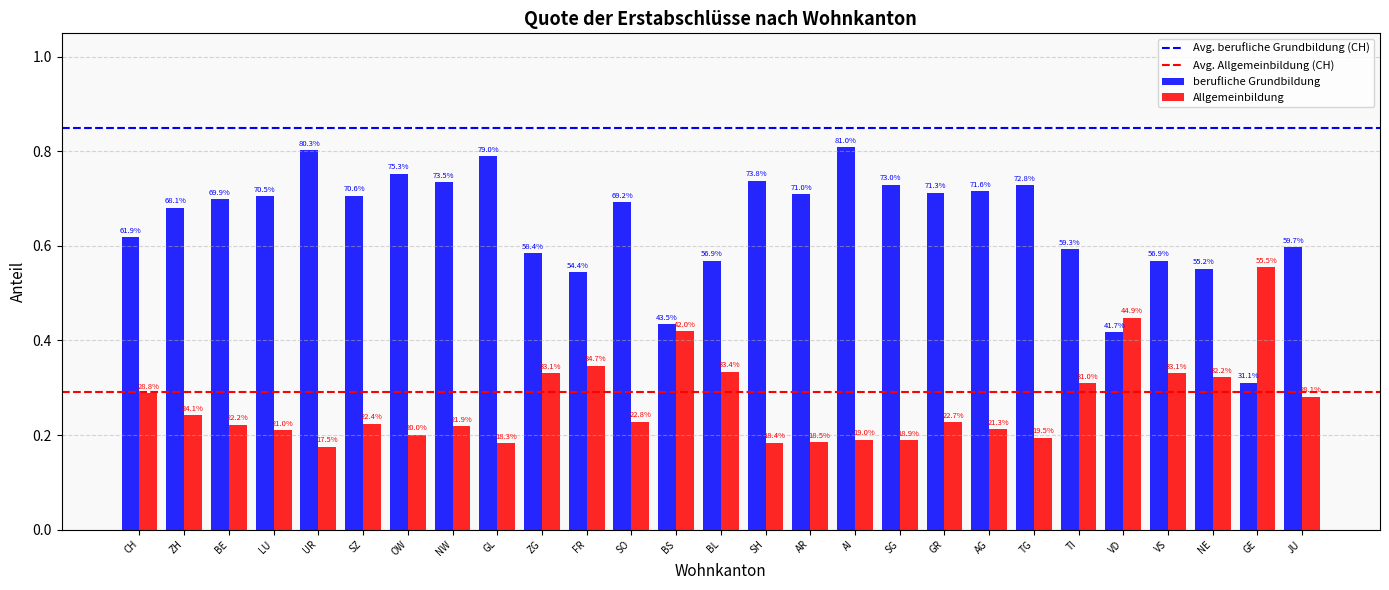

Is the value of Allgemeinbildung at LU greater than the value of berufliche Grundbildung at UR?

No